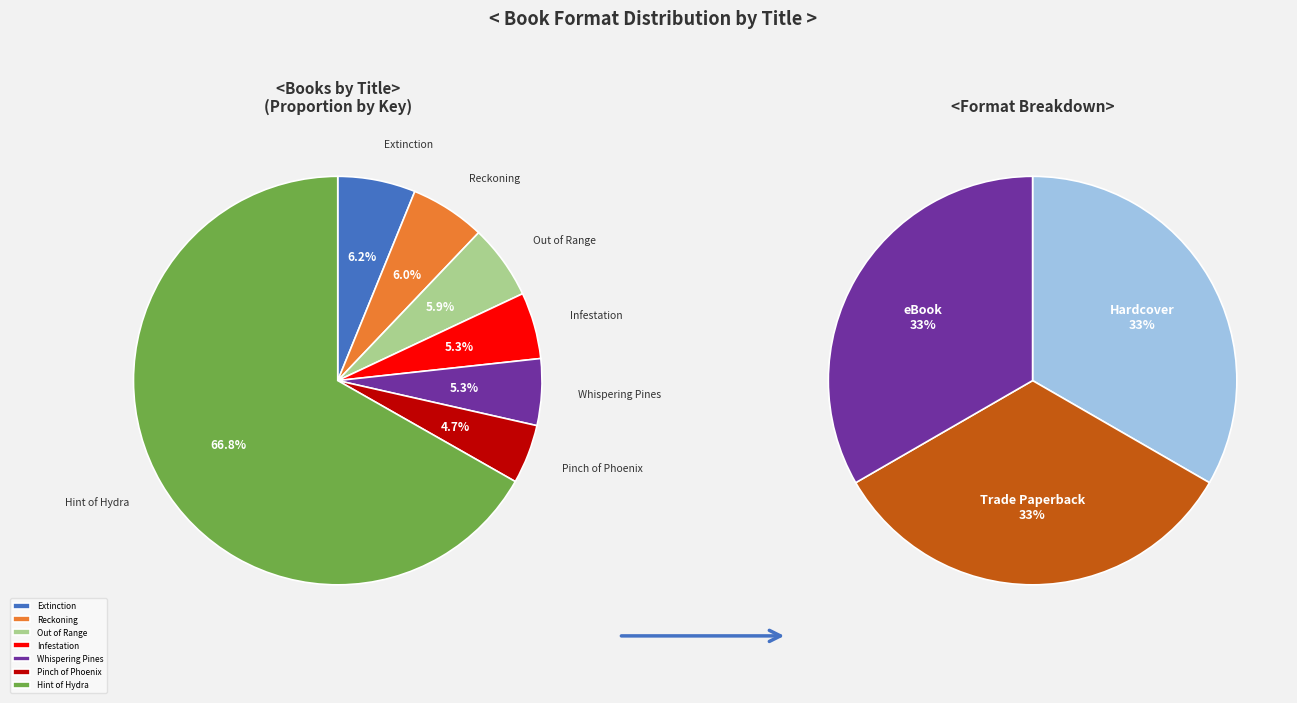

Combined, do Pinch of Phoenix and Hint of Hydra account for over 50%?

Yes